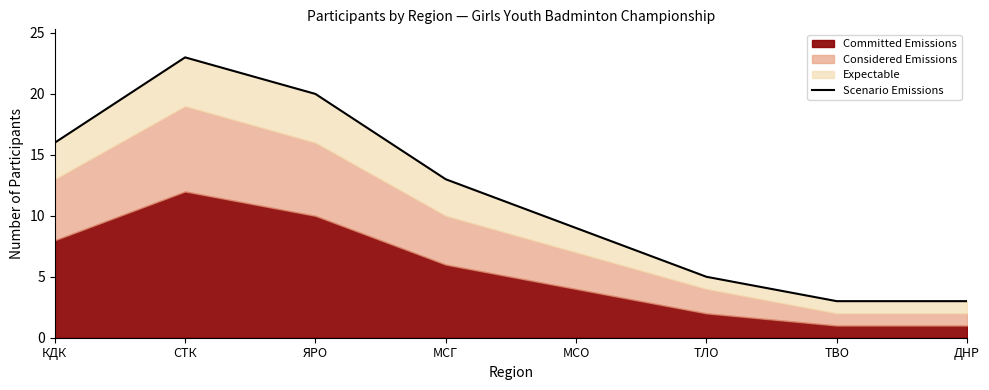

What is the difference between the maximum and minimum values?

20